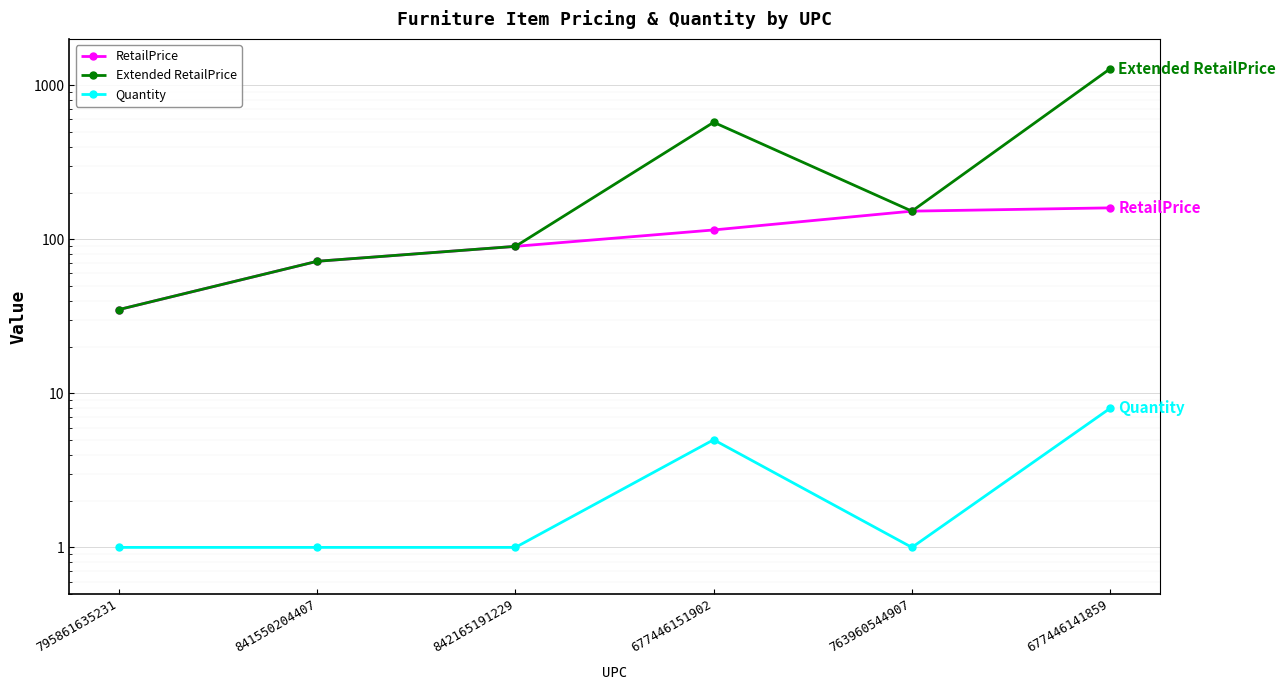

List the series in order of their overall mean, lowest first.

Quantity, RetailPrice, Extended RetailPrice